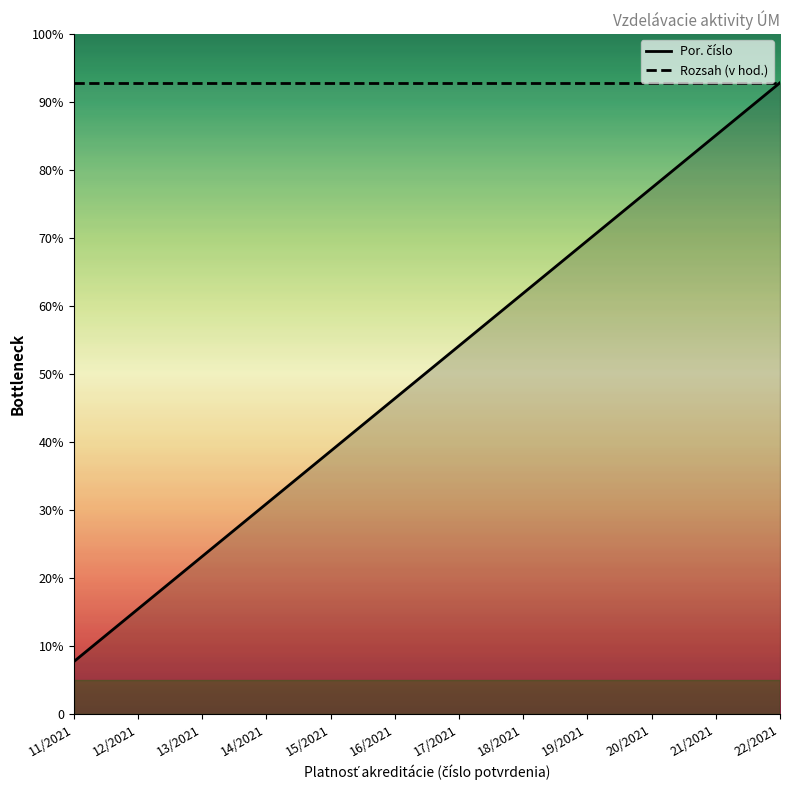

Is it true that the value at 12/2021 is 65.7?

False